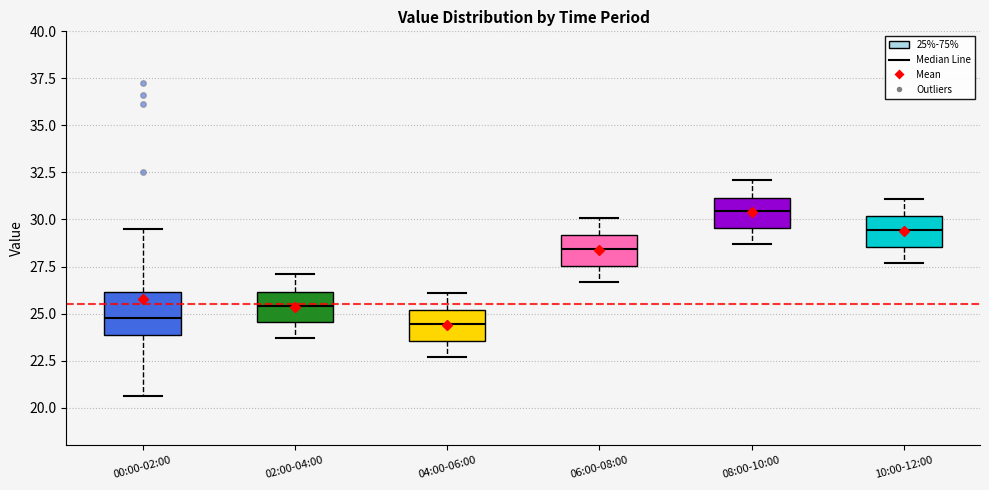

Which box is the tallest, from its lower edge to its upper edge?

00:00-02:00